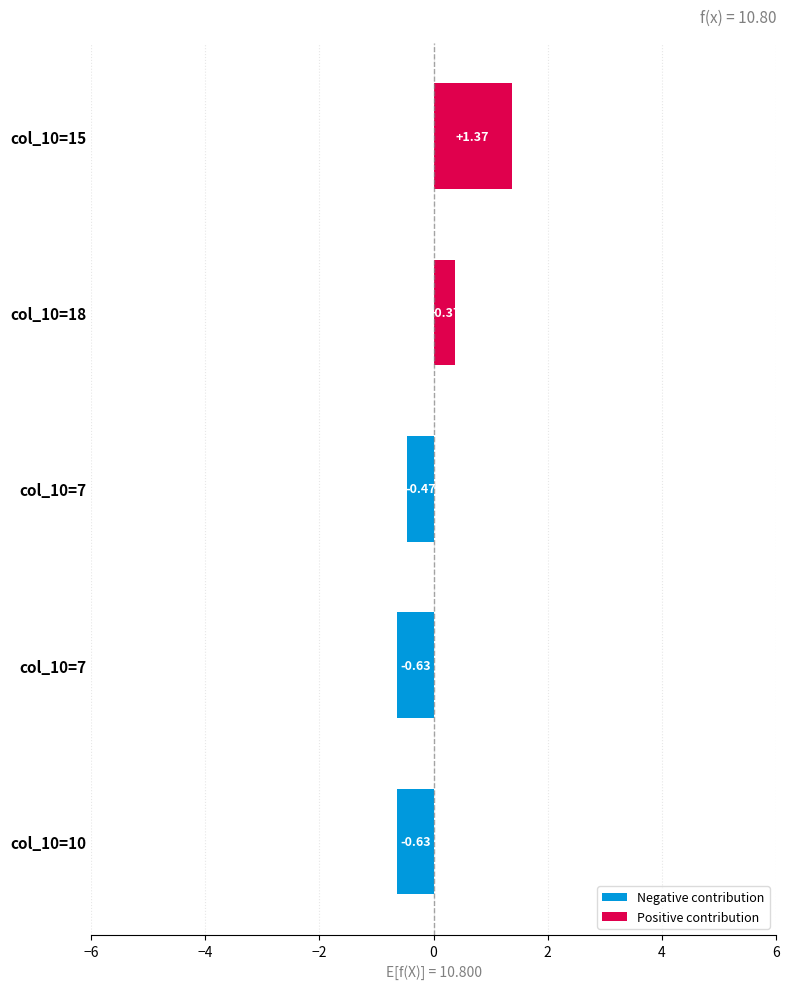

What is the maximum value shown in the chart?

1.4